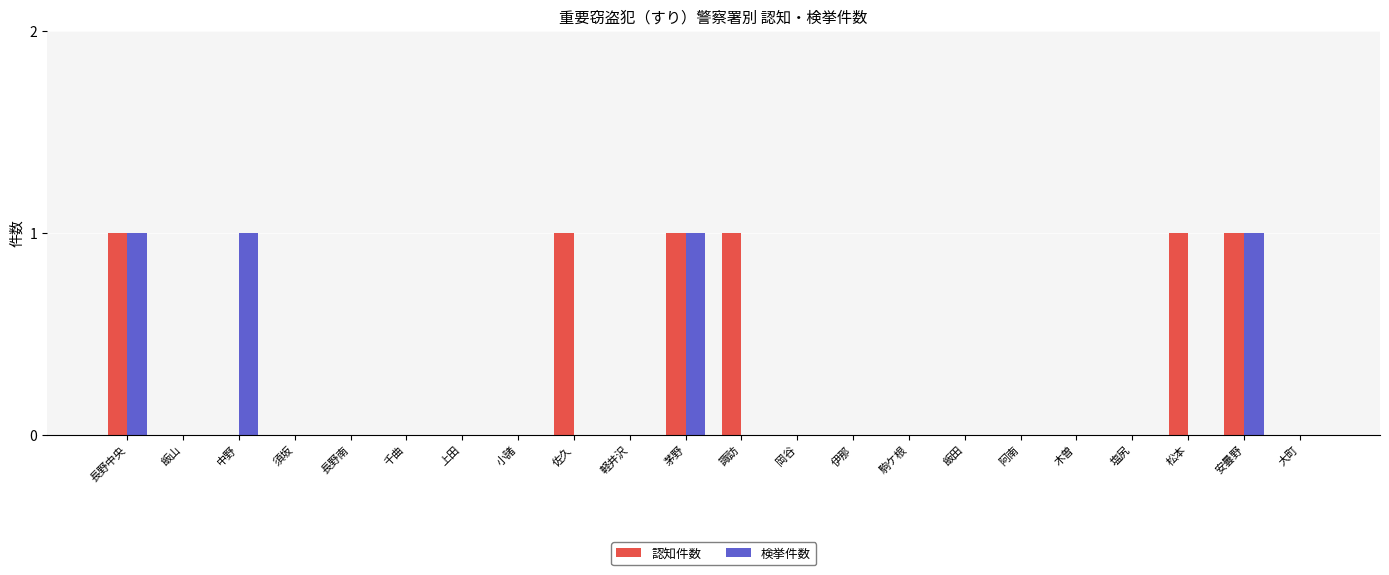

Is it true that 認知件数 equals 1 at 長野中央?

True